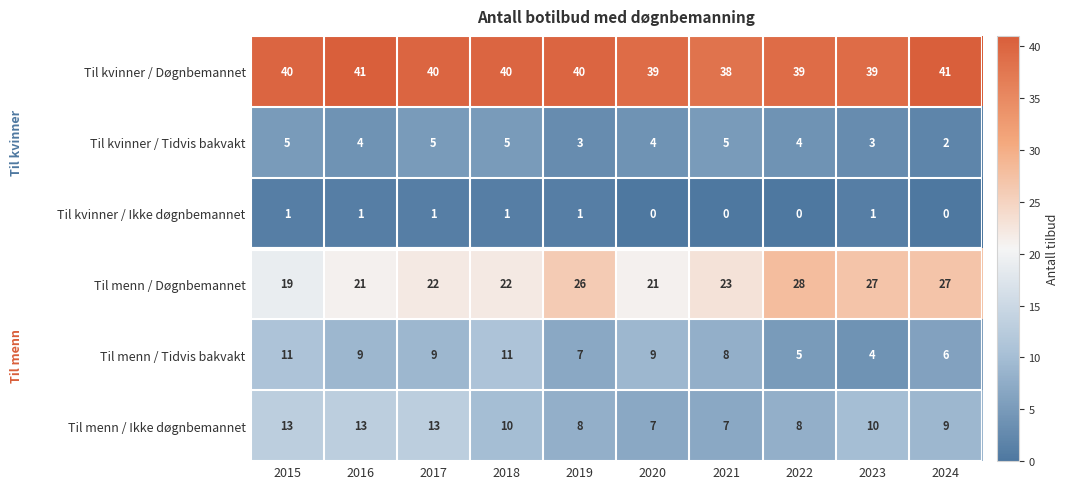

Count the Til kvinner / Tidvis bakvakt values in the range 3 to 5.

9